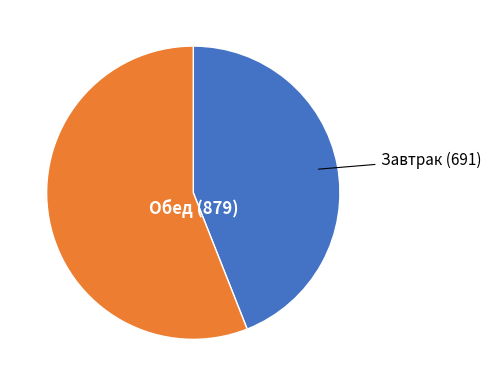

Is there a majority slice in this chart?

Yes